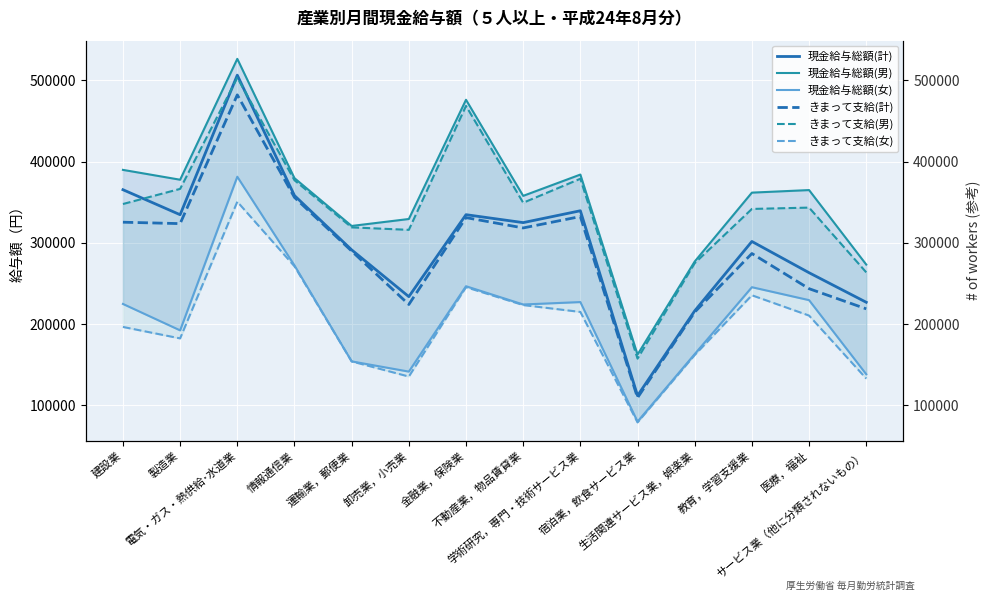

What are all the series names shown in the legend?

現金給与総額(計), 現金給与総額(男), 現金給与総額(女), きまって支給(計), きまって支給(男), きまって支給(女)